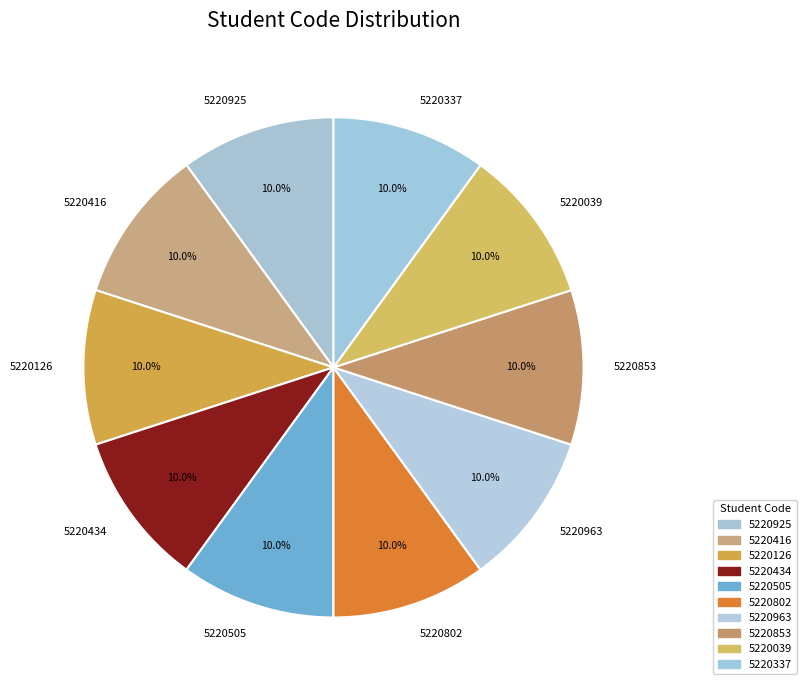

The 5220434 slice represents 10% of the pie. True or false?

True